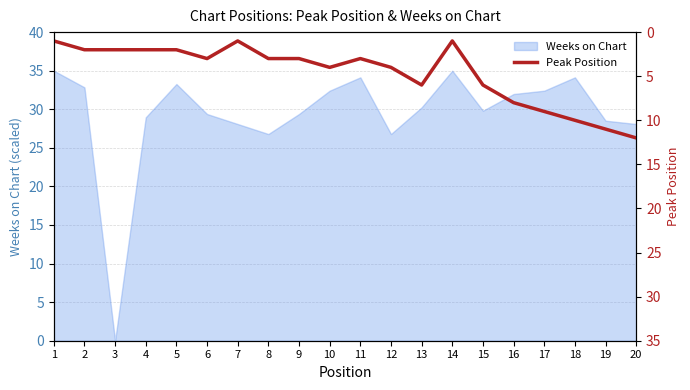

Is it true that Weeks on Chart equals 33.3 at 5?

True